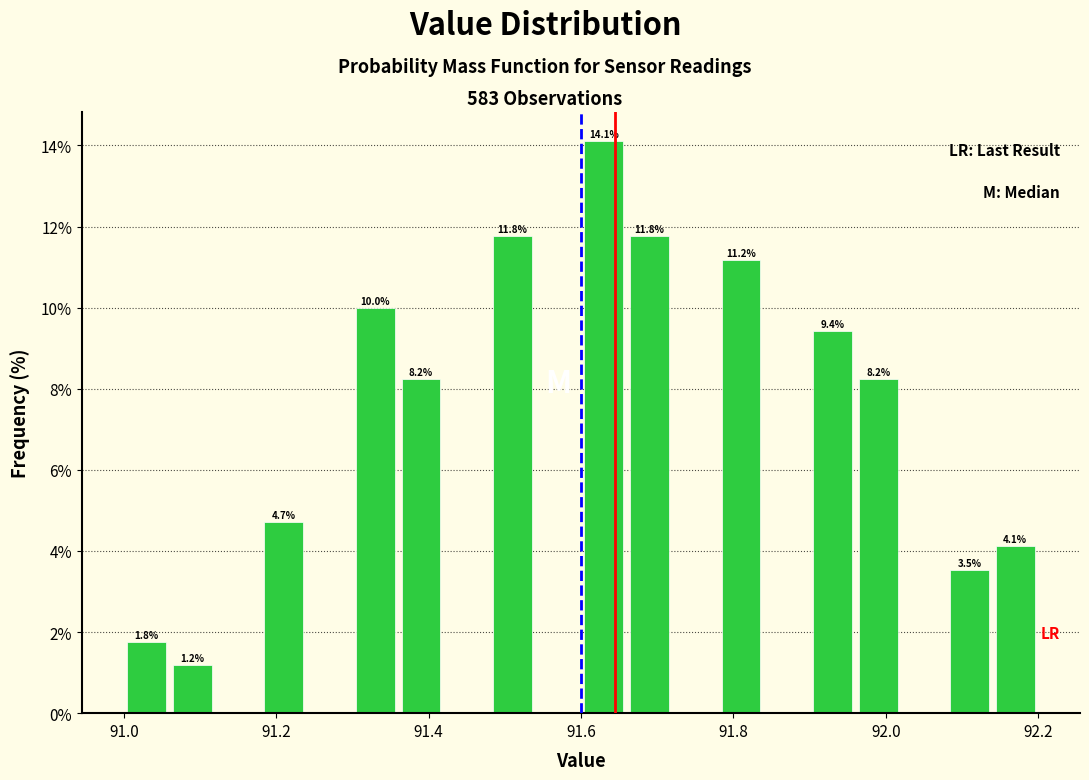

Around what value on the x-axis is the tallest bar? Give the approximate position of its centre, as read against the axis.

91.64